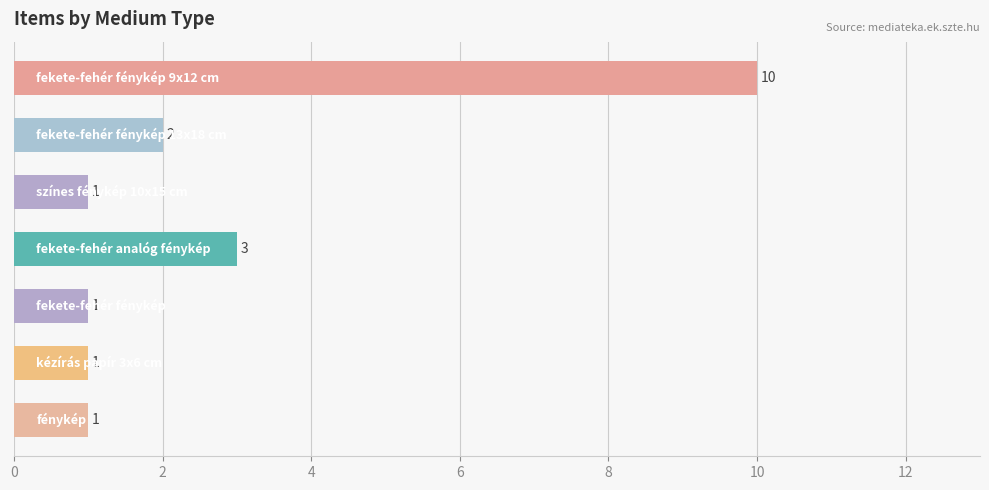

Are the bars horizontal?

Yes